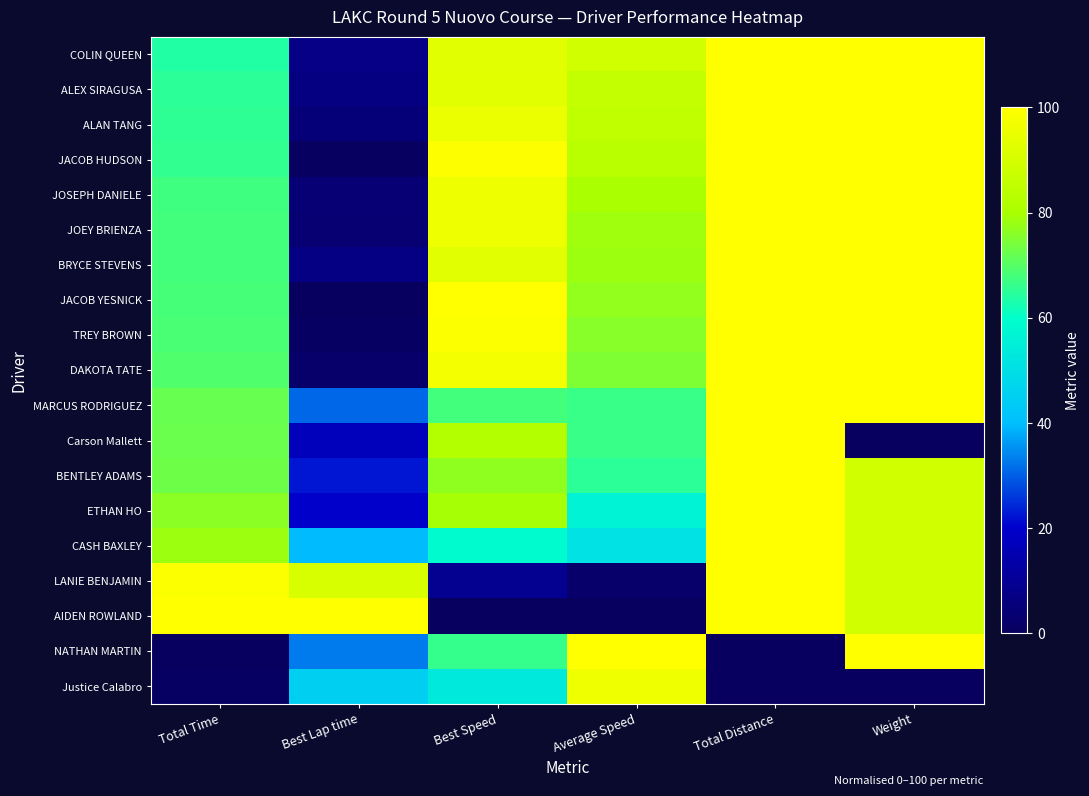

At Total Time, list the series in order from largest to smallest.

AIDEN ROWLAND, LANIE BENJAMIN, CASH BAXLEY, ETHAN HO, BENTLEY ADAMS, Carson Mallett, MARCUS RODRIGUEZ, DAKOTA TATE, TREY BROWN, JACOB YESNICK, BRYCE STEVENS, JOEY BRIENZA, JOSEPH DANIELE, JACOB HUDSON, ALAN TANG, ALEX SIRAGUSA, COLIN QUEEN, Justice Calabro, NATHAN MARTIN